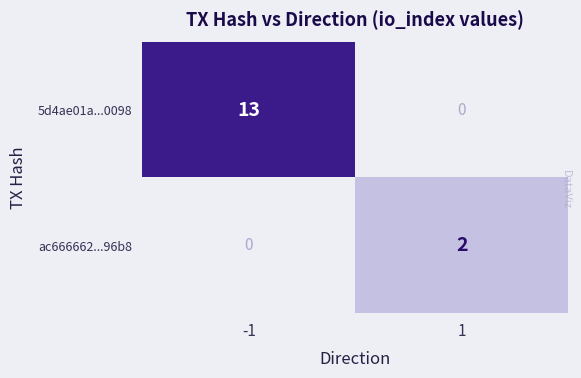

What is the sum of all 5d4ae01a...0098 values?

13